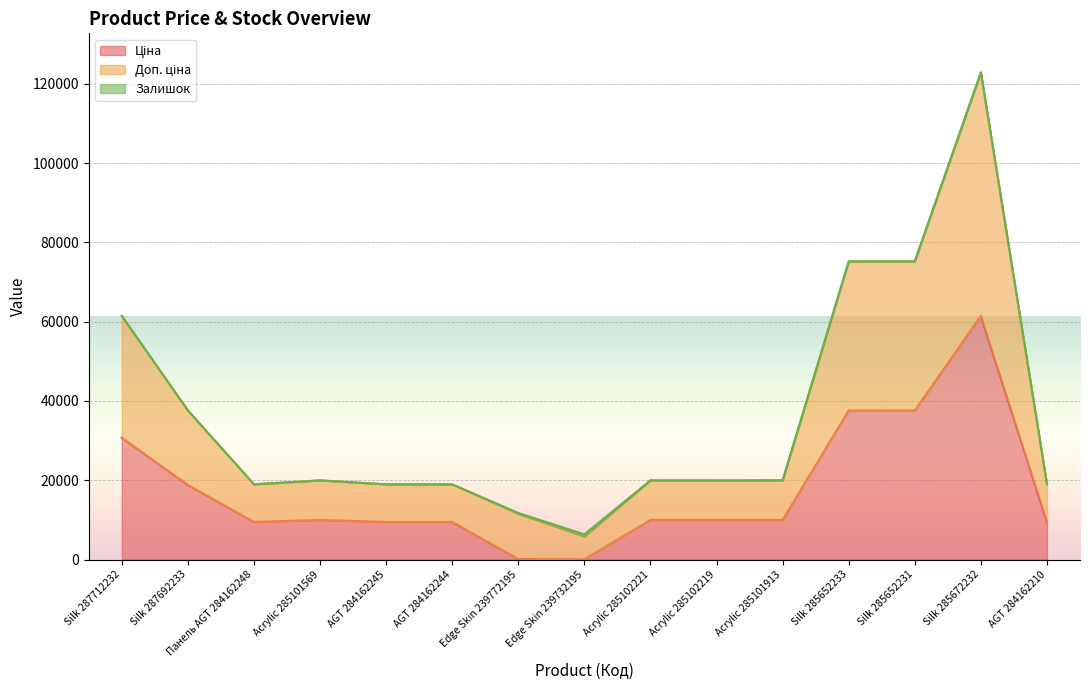

Where is Ціна nearest to the value 30745?

Silk 287712232